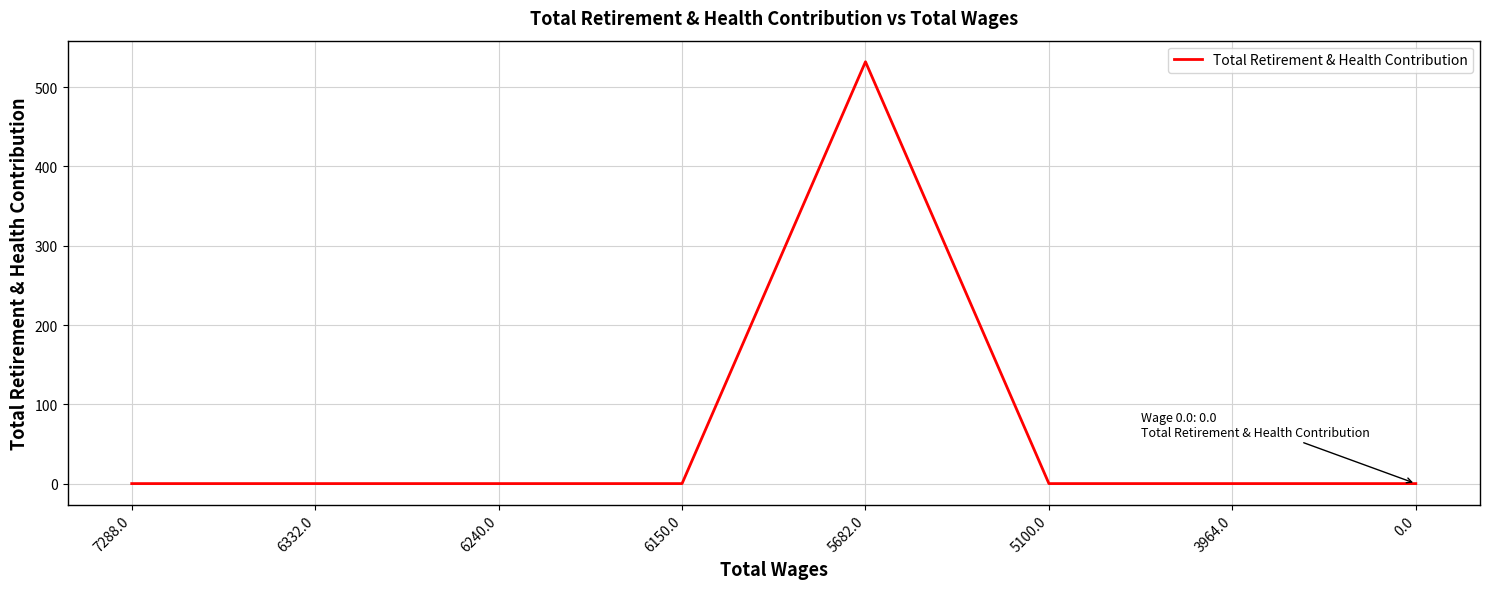

What is the difference between the maximum and minimum values?

532